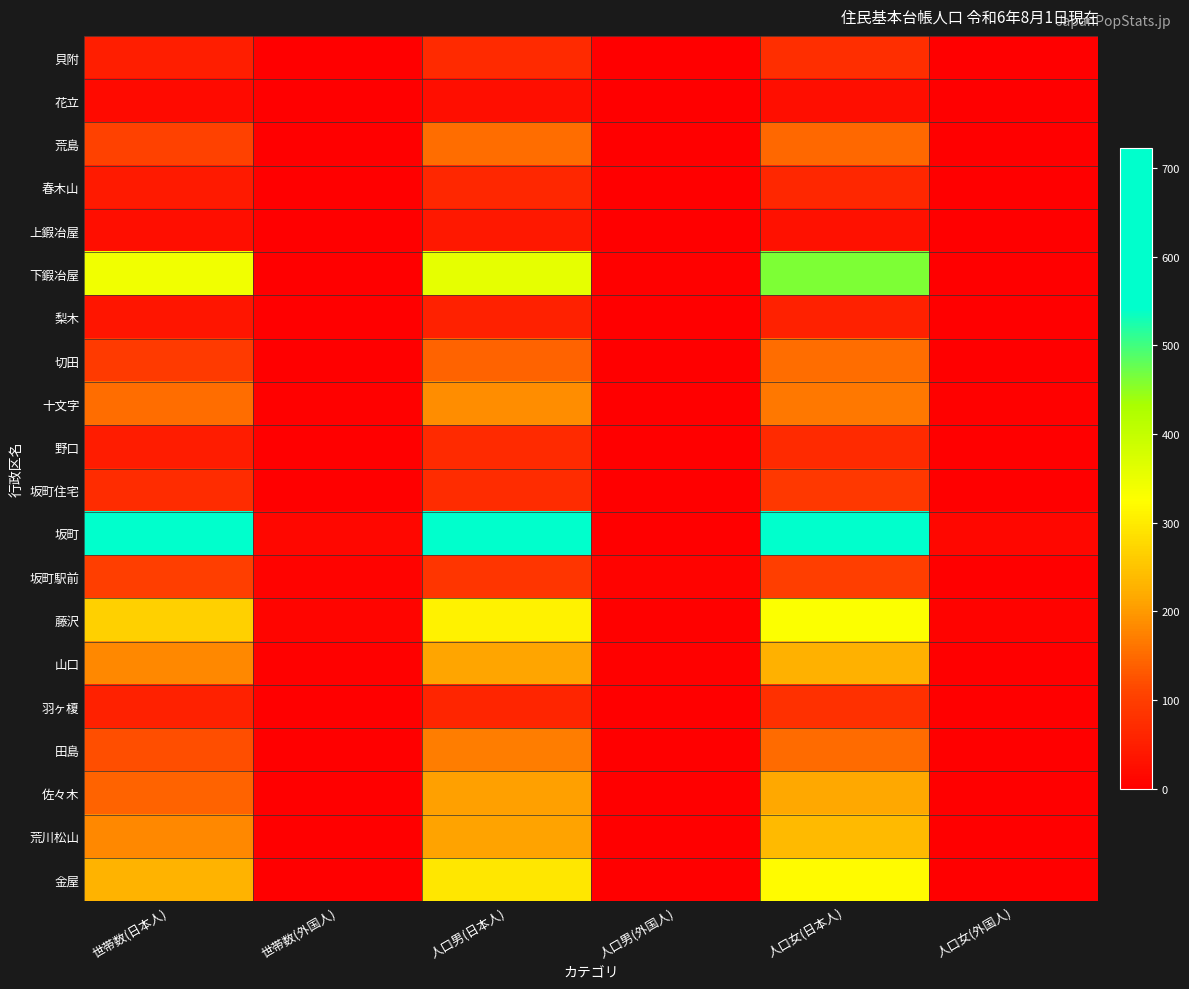

List the series in order of their peak value, highest first.

坂町, 下鍜冶屋, 藤沢, 金屋, 荒川松山, 山口, 佐々木, 十文字, 田島, 荒島, 切田, 坂町駅前, 坂町住宅, 羽ヶ榎, 貝附, 野口, 春木山, 梨木, 上鍜冶屋, 花立